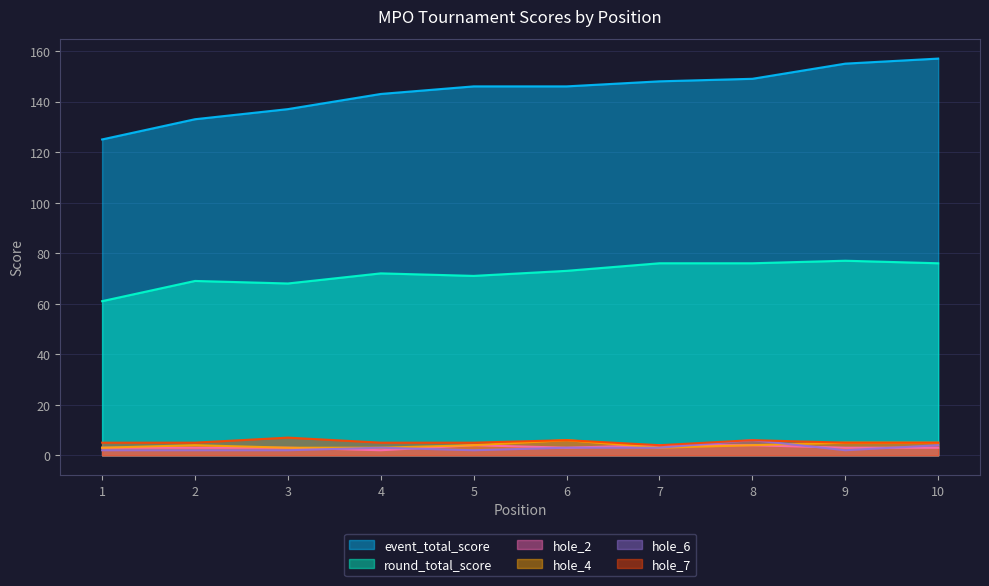

What is the total value across all series at 2?

216